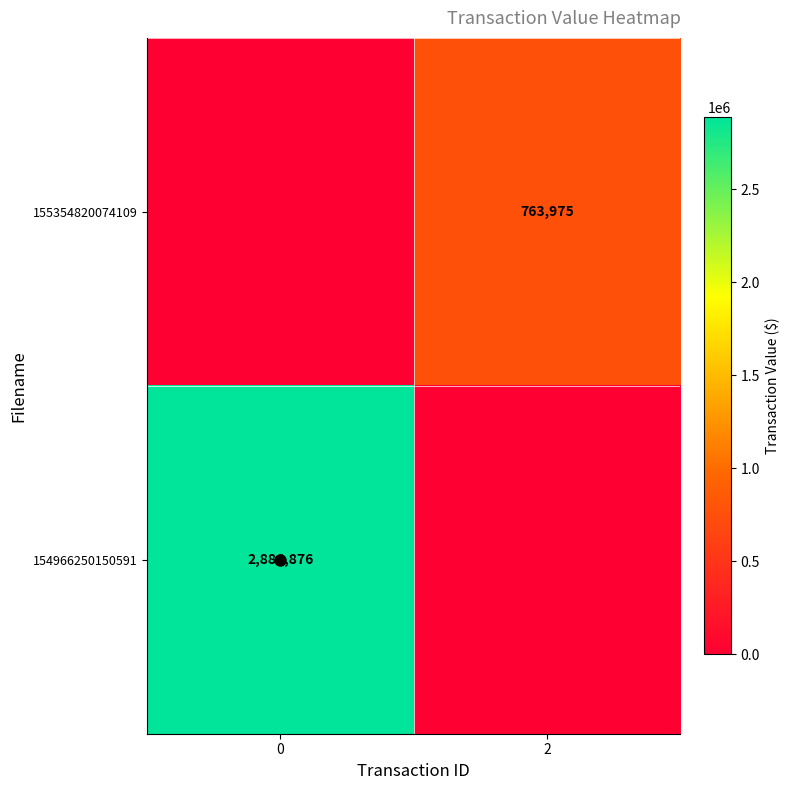

The value of 155354820074109 at 2 is 1126106. True or false?

False